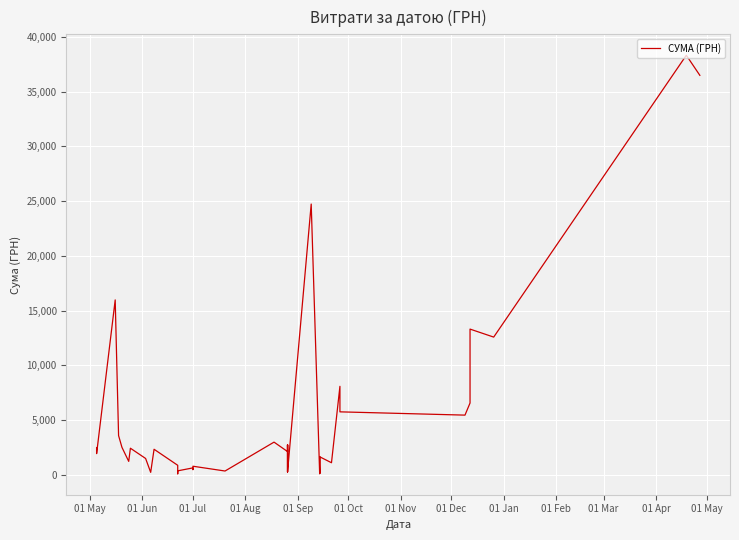

How many values are below 2137?

20